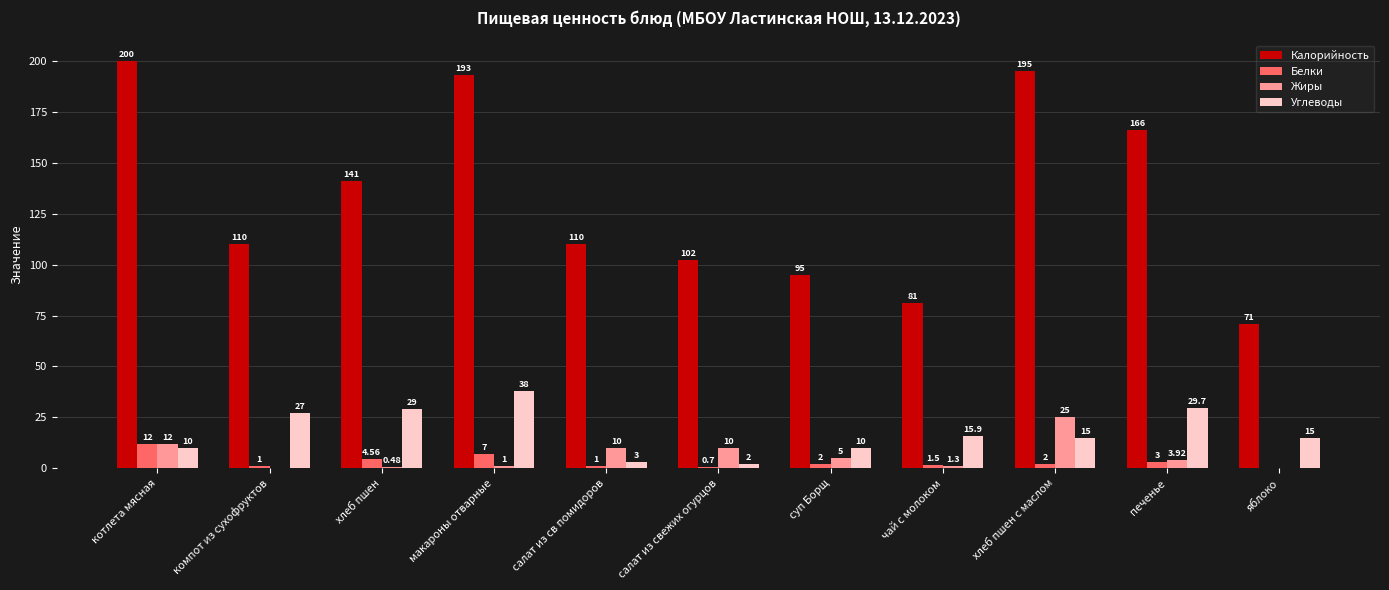

At which label is Углеводы closest to 20?

чай с молоком